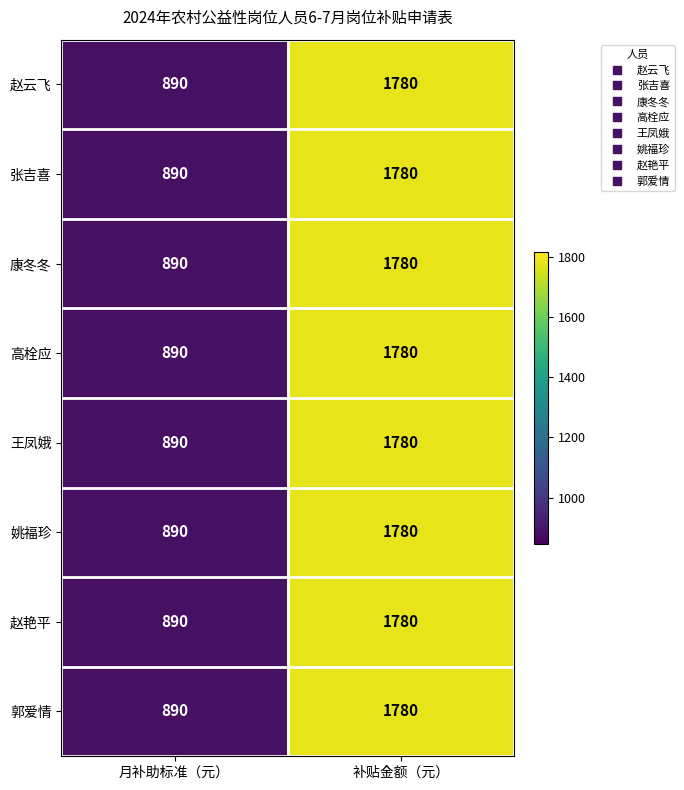

What is the approximate value of 王凤娥 at 月补助标准（元）, to the nearest 50?

900